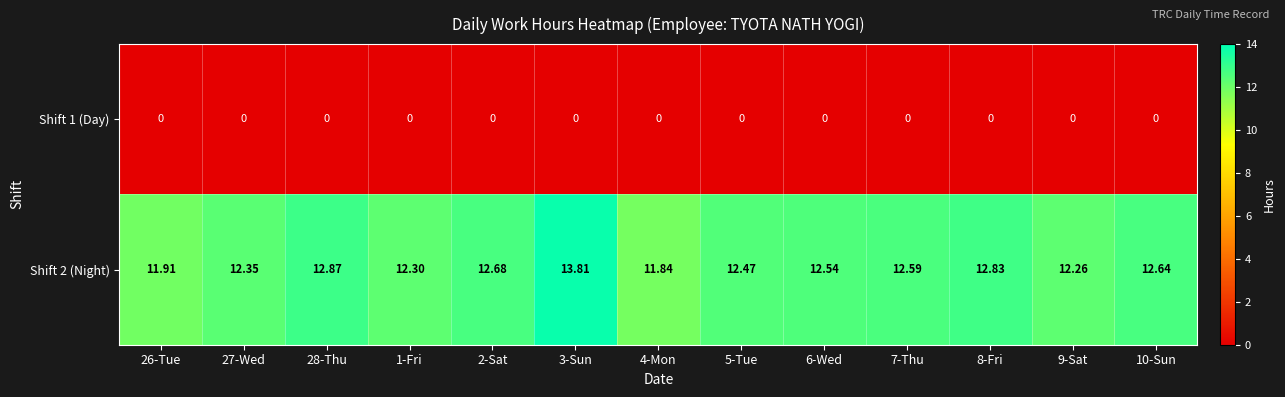

At which category does the chart reach its minimum across all series?

26-Tue